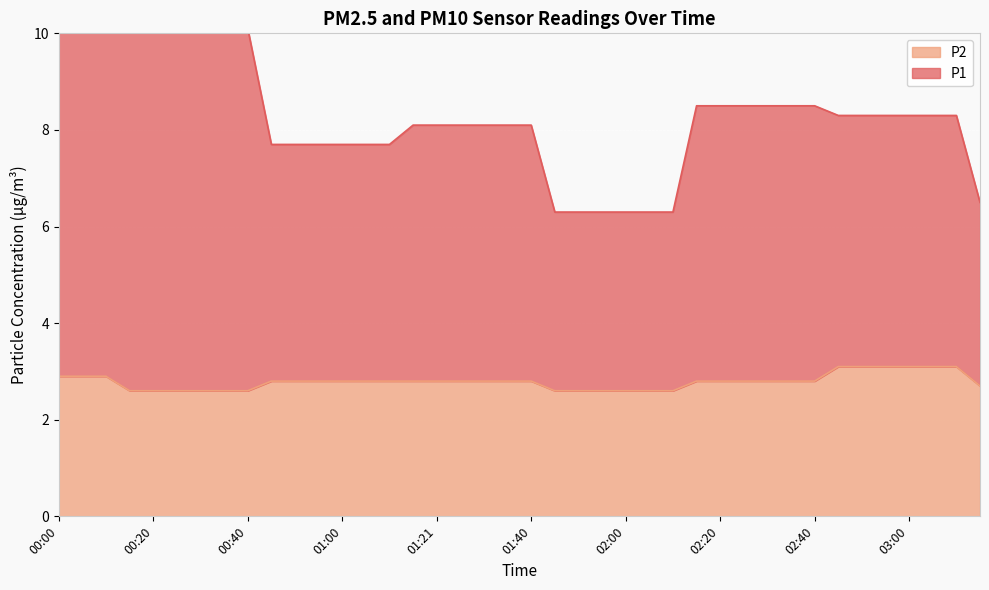

True or false: P1 and P2 cross at least once.

False